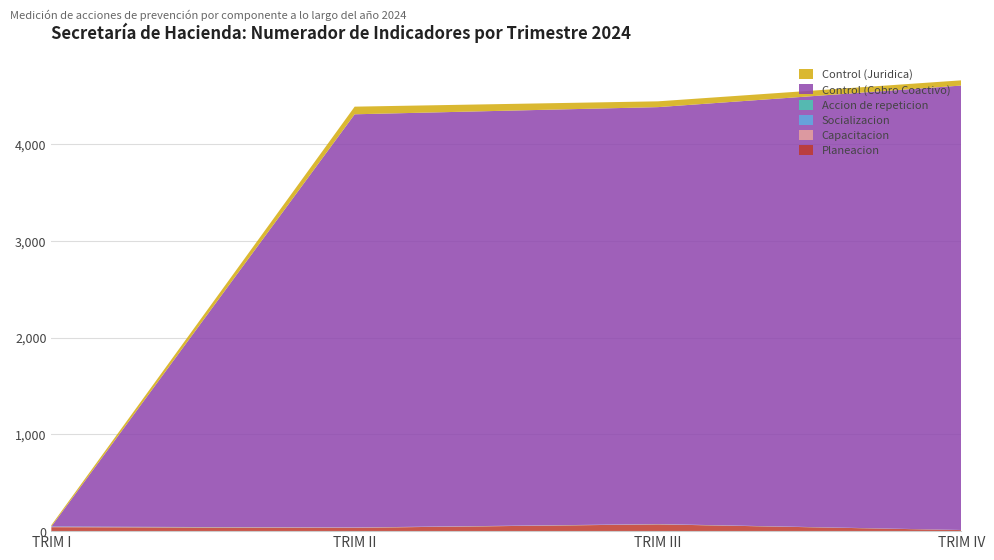

Reading right to left, transcribe all the data shown in this chart.

Planeacion: TRIM IV=11	TRIM III=70	TRIM II=35	TRIM I=41
Capacitacion: TRIM IV=0	TRIM III=1	TRIM II=2	TRIM I=2
Socializacion: TRIM IV=1	TRIM III=1	TRIM II=0	TRIM I=1
Accion de repeticion: TRIM IV=0	TRIM III=1	TRIM II=1	TRIM I=3
Control (Cobro Coactivo): TRIM IV=4593	TRIM III=4309	TRIM II=4270	TRIM I=0
Control (Juridica): TRIM IV=54	TRIM III=60	TRIM II=79	TRIM I=15